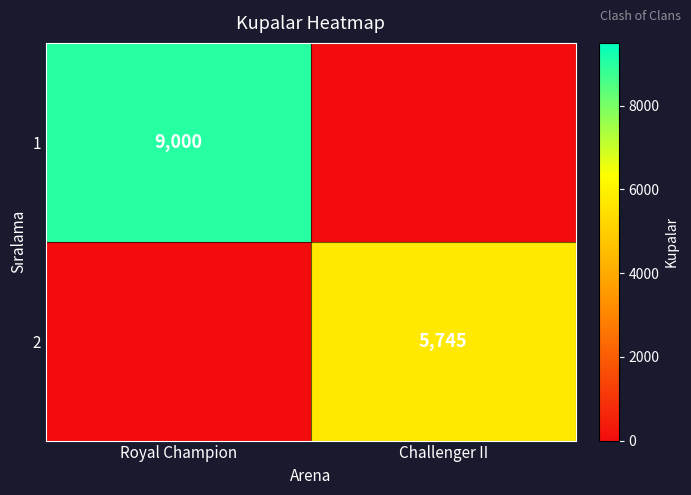

True or false: 1 has a value of 9000 at Royal Champion.

True